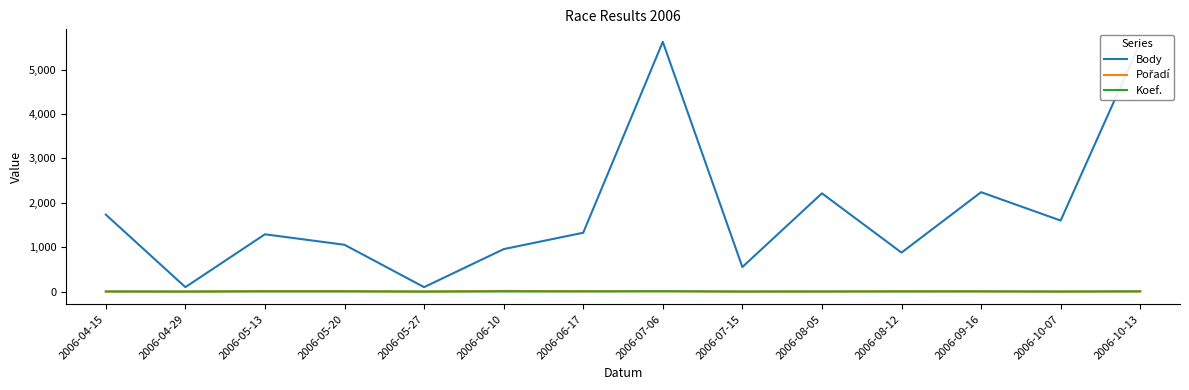

How many lines are shown in the chart?

3